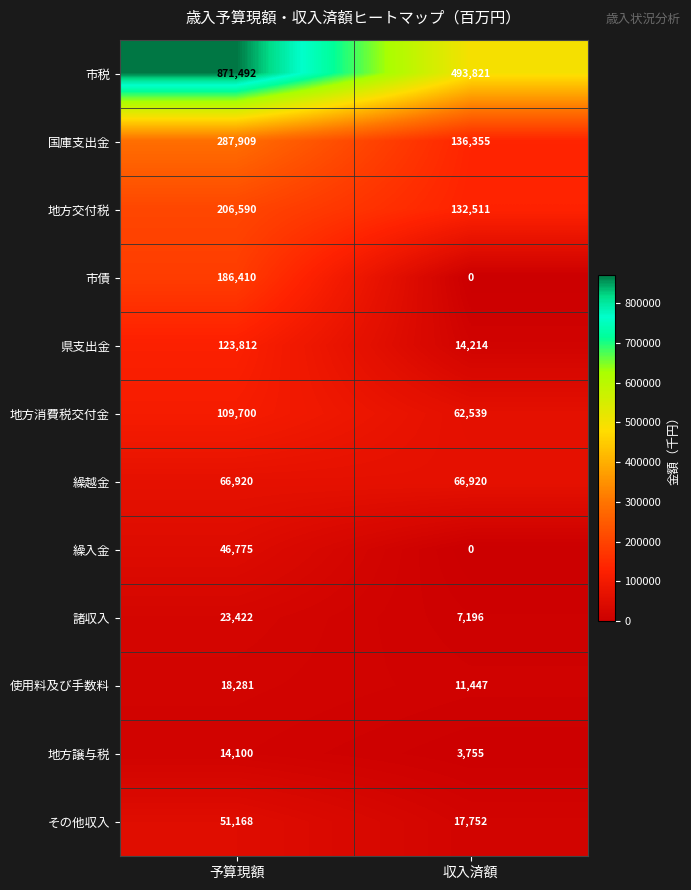

What is the difference between the maximum and minimum values in the その他収入 series?

33416